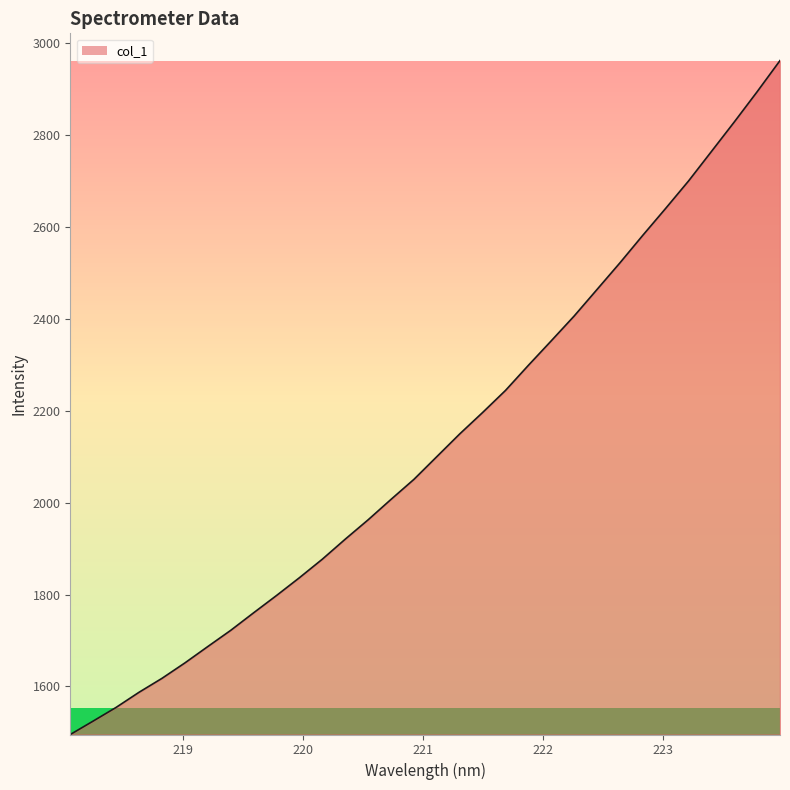

What is the minimum value shown in the chart?

1495.5